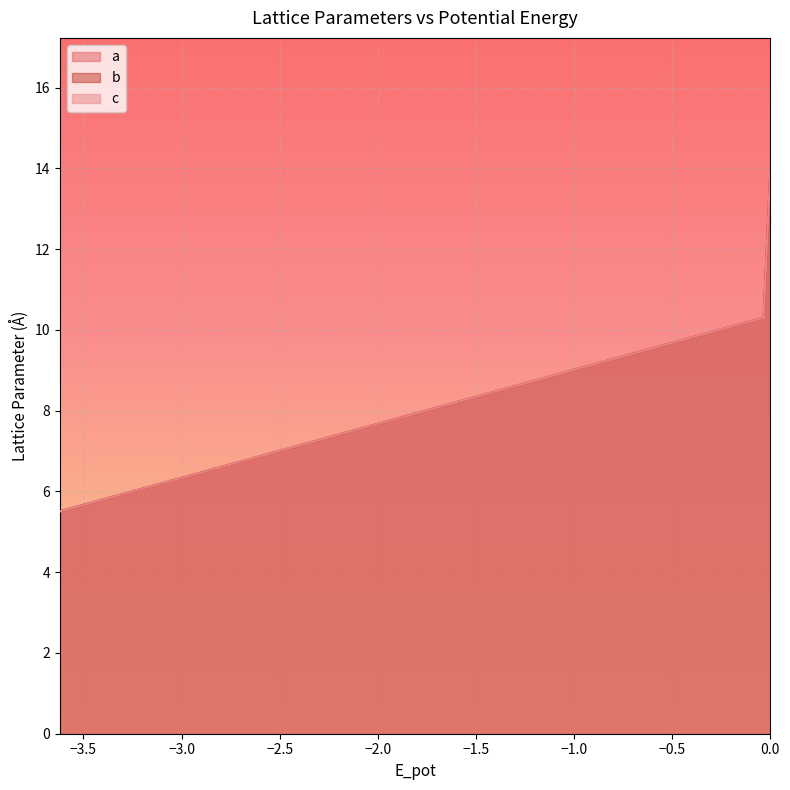

True or false: b and a intersect in this chart.

False